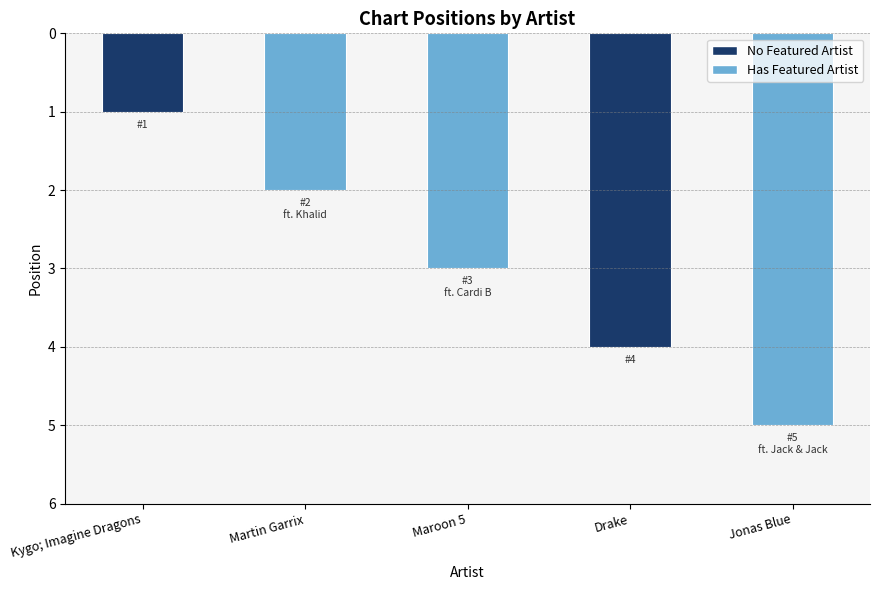

How many values are between 2 and 4?

3